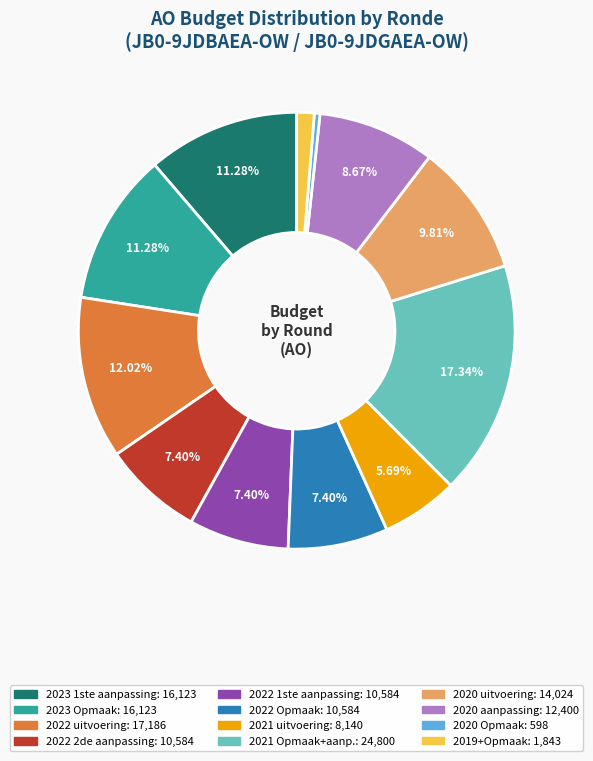

Is there any slice that represents more than half of the pie?

No